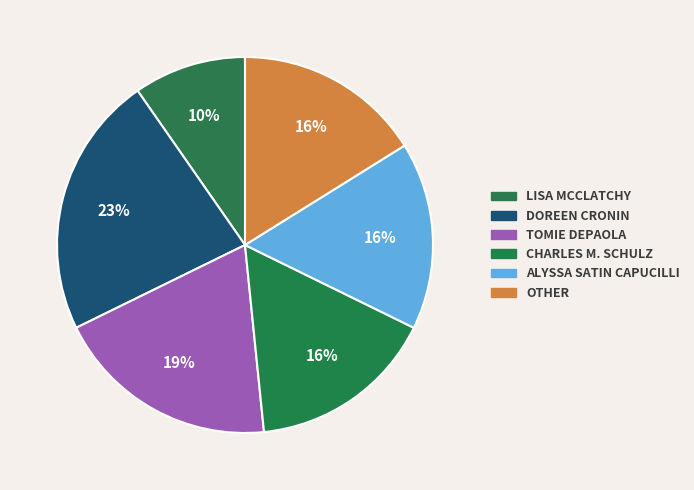

How many segments does this pie chart have?

6